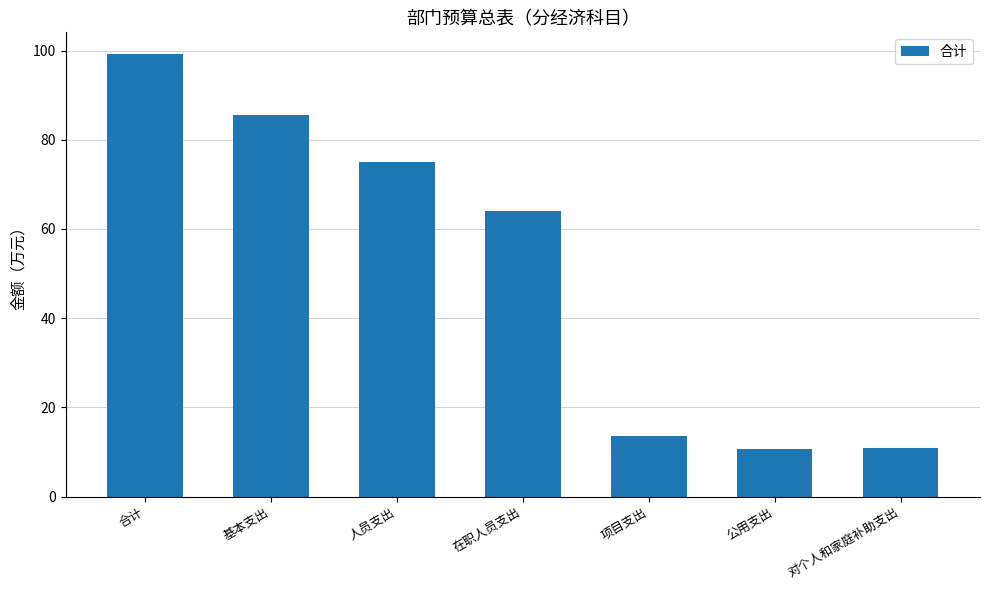

At which label is the value closest to 54?

在职人员支出